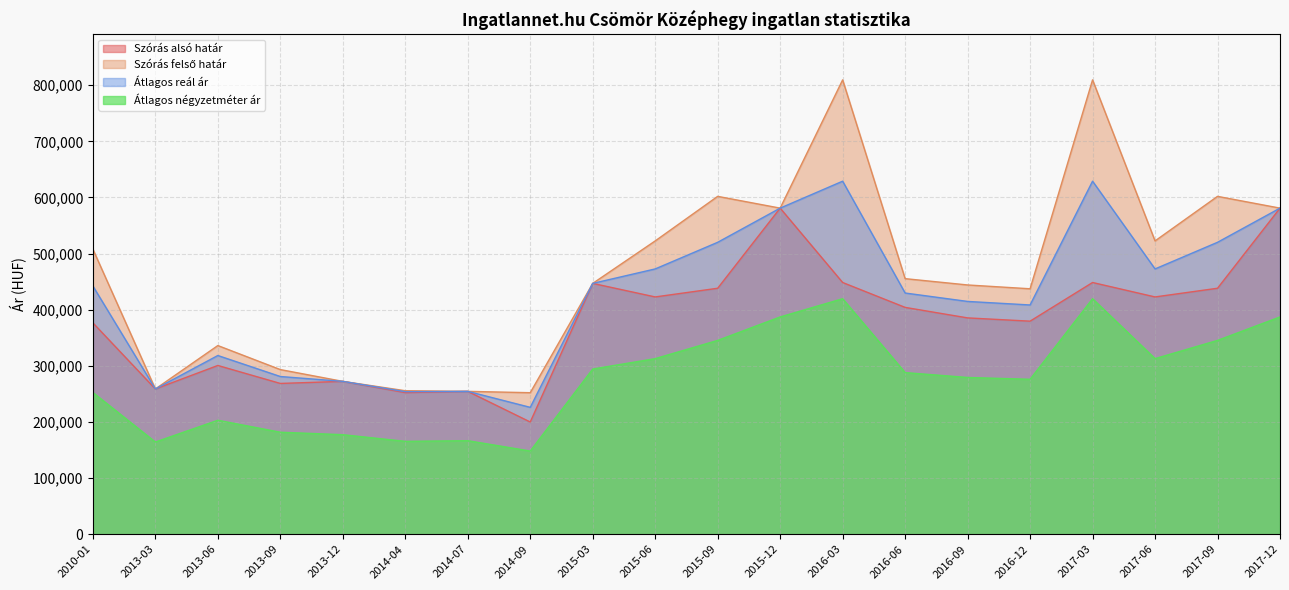

The value of Szórás felső határ at 2016-06 is 455334. True or false?

True